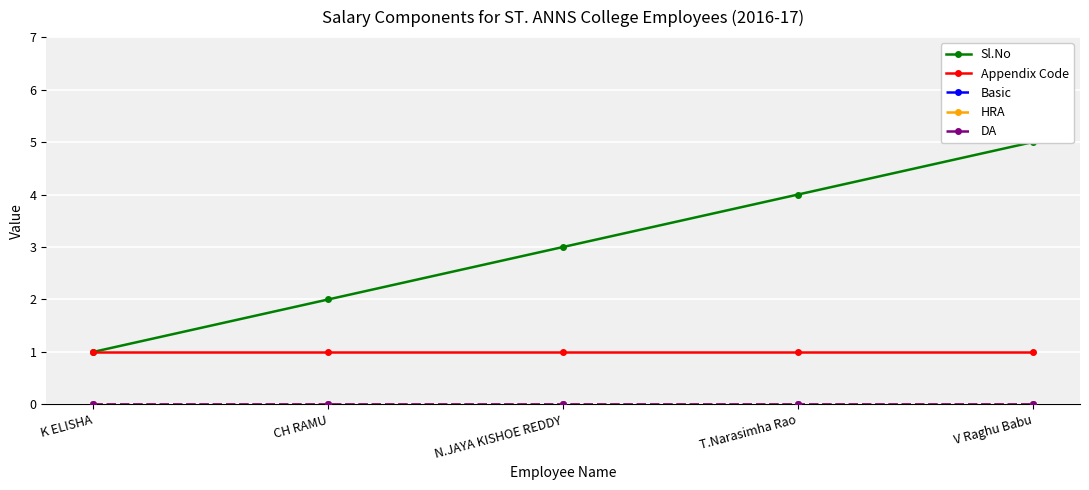

Is it true that Appendix Code equals 1 at V Raghu Babu?

True